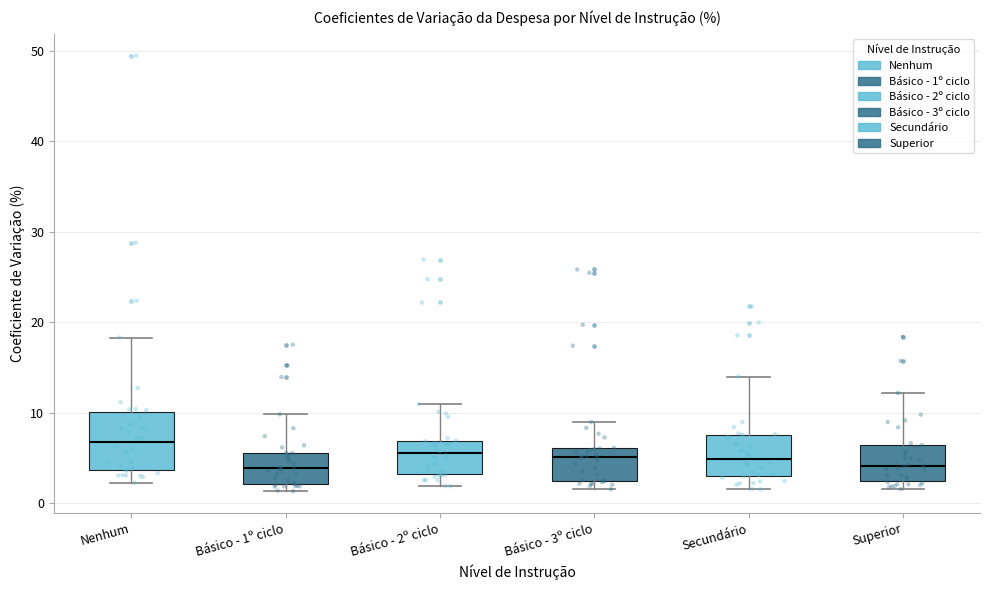

Where does the median line of the box for Básico - 1º ciclo sit on the y-axis? The values are not printed on the chart, so give them approximately, as read against the axis.

4